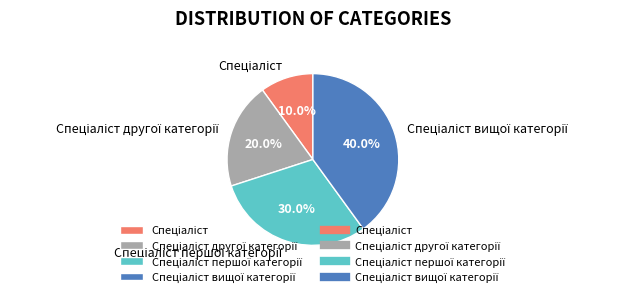

Is there any slice that represents more than half of the pie?

No